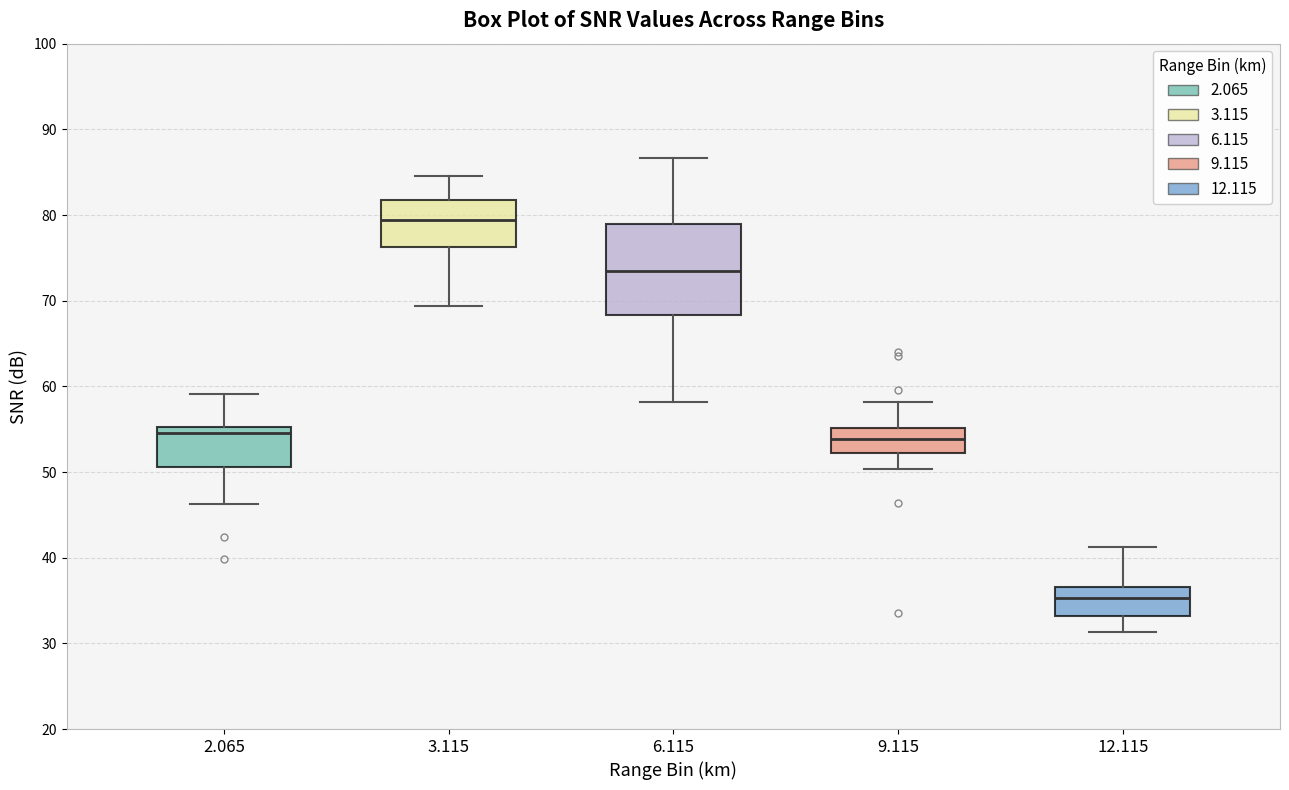

Reading left to right, transcribe this box plot: for each box, give where its median line is, the range the box spans, and where its two whiskers end, as read against the y-axis. The values are not printed on the chart, so give them approximately, as read against the axis.

2.065: median 55 (just below the box's upper edge), box 51 to 55, whiskers 46 to 59
3.115: median 79, box 76 to 82, whiskers 69 to 85
6.115: median 74, box 68 to 79, whiskers 58 to 87
9.115: median 54, box 52 to 55, whiskers 50 to 58
12.115: median 35, box 33 to 37, whiskers 31 to 41